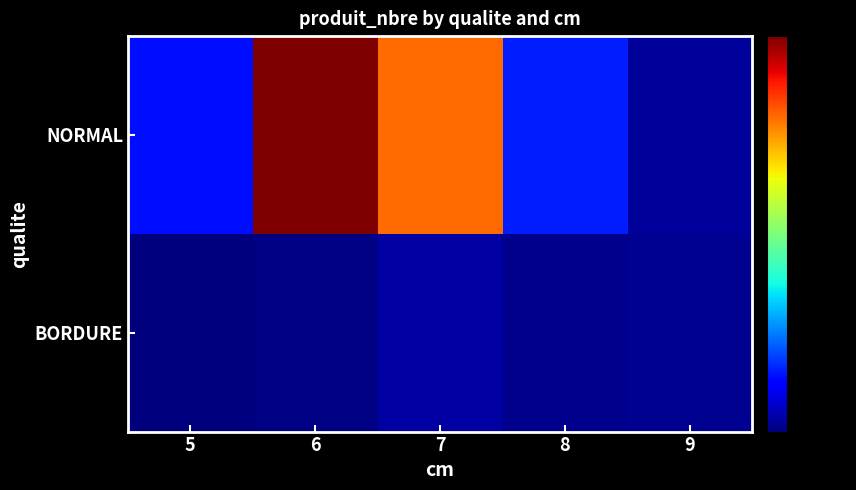

Reading left to right, what are all the values shown in this chart?

NORMAL: 5=69	6=492	7=391	8=75	9=12
BORDURE: 5=0	6=2	7=16	8=7	9=9